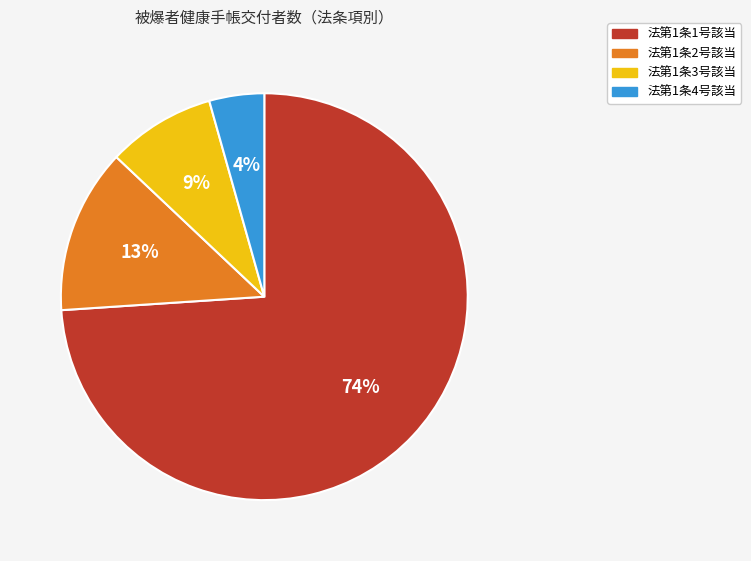

What is the majority slice?

法第1条1号該当